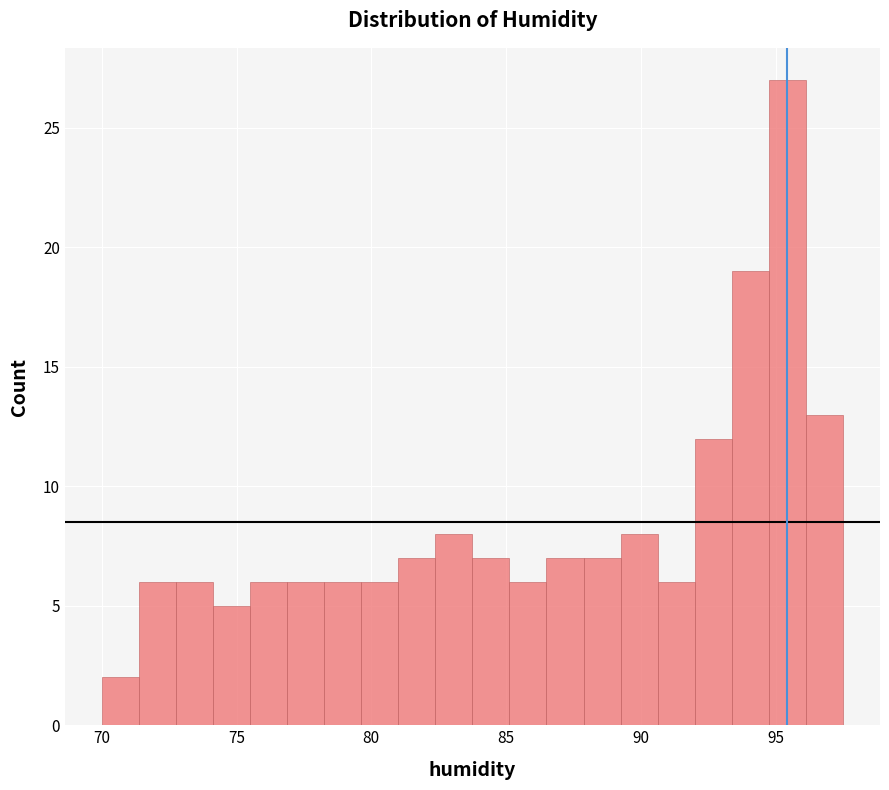

Around what value on the x-axis is the tallest bar? Give the approximate position of its centre, as read against the axis.

95.5